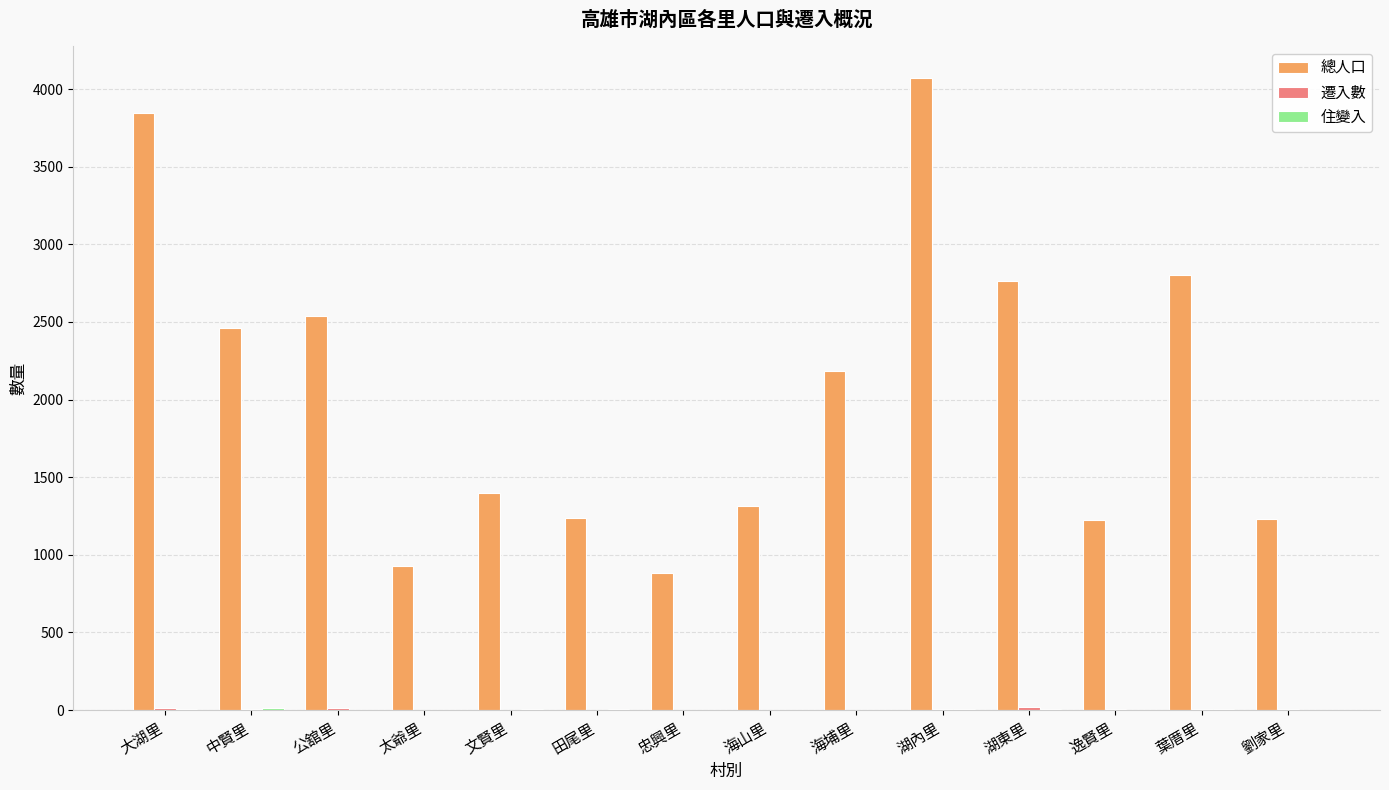

Which series has the largest total across all categories?

總人口